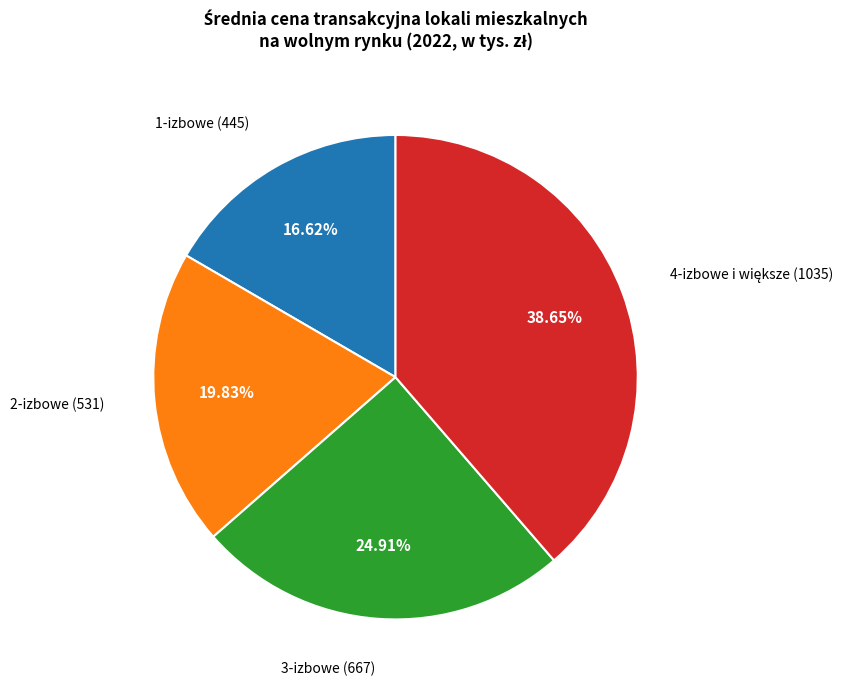

Is there a majority slice in this chart?

No